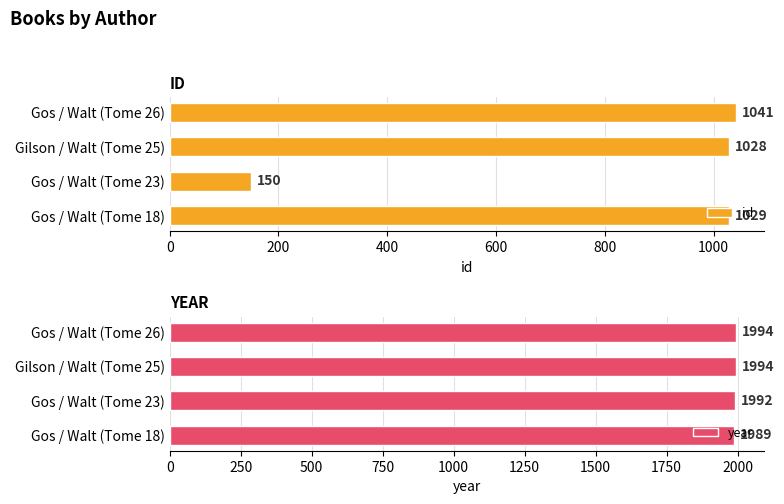

Which series has the largest total across all categories?

year